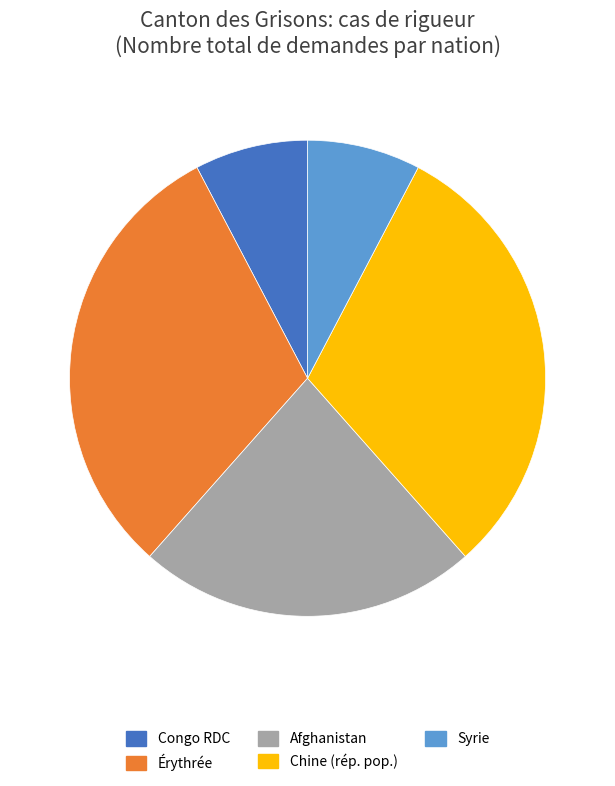

True or false: Congo RDC accounts for 8% of the total.

True